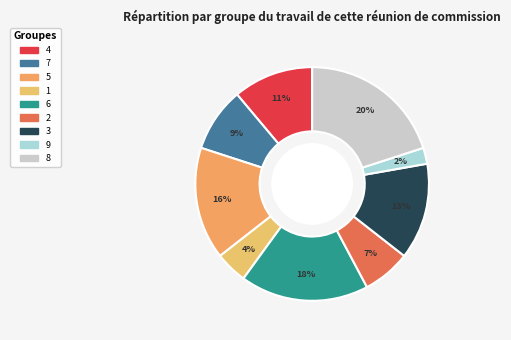

Is there any slice that represents more than half of the pie?

No